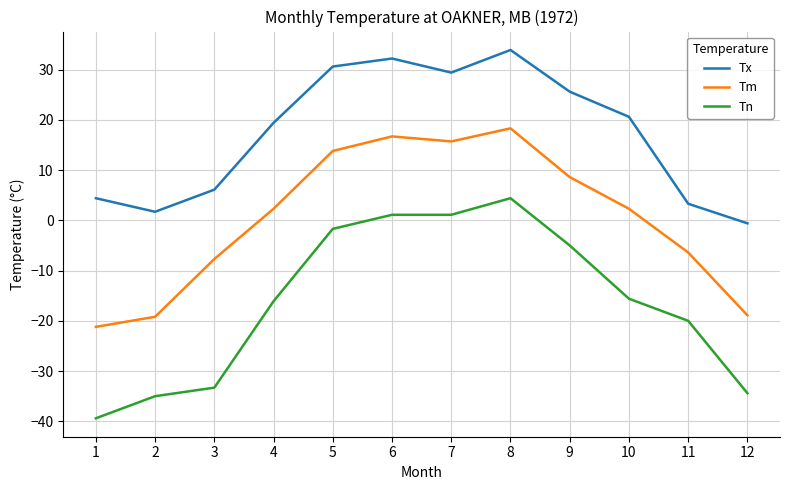

At which category is the sum across all series the highest?

8